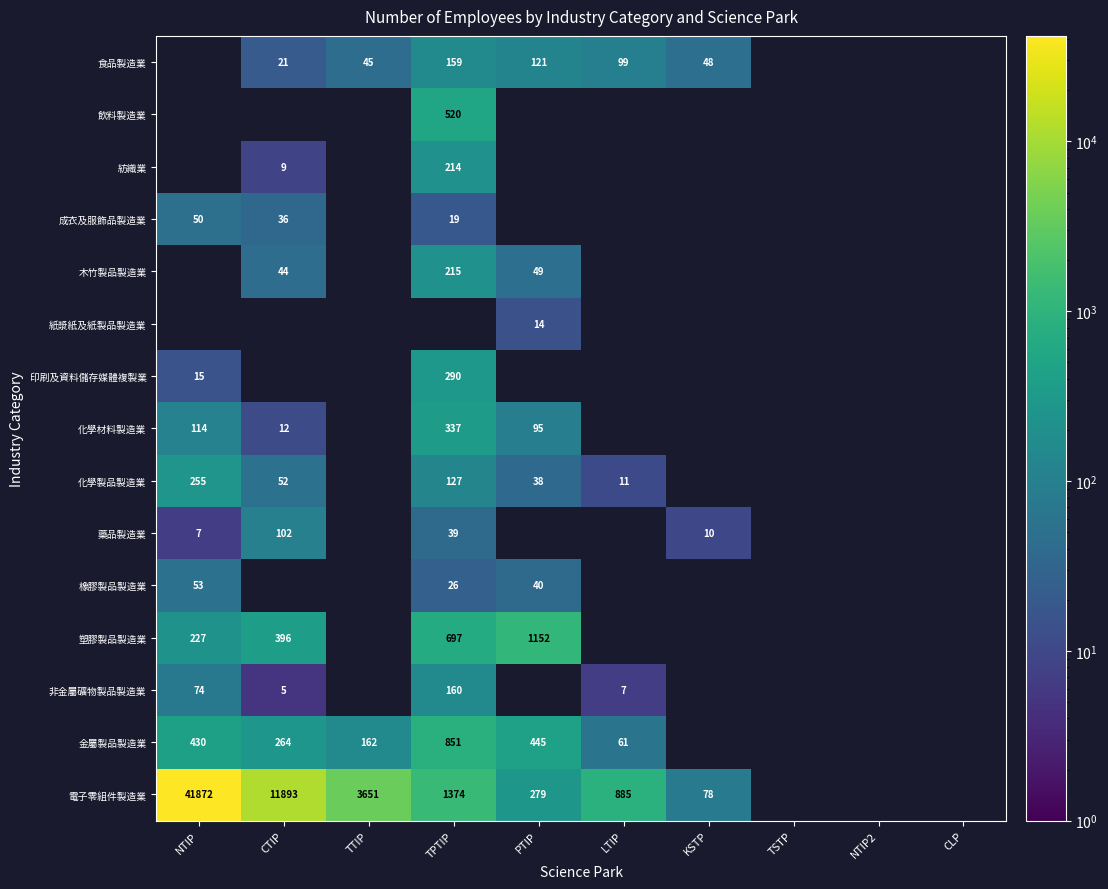

True or false: 紡織業 has a value of 214 at TPTIP.

True